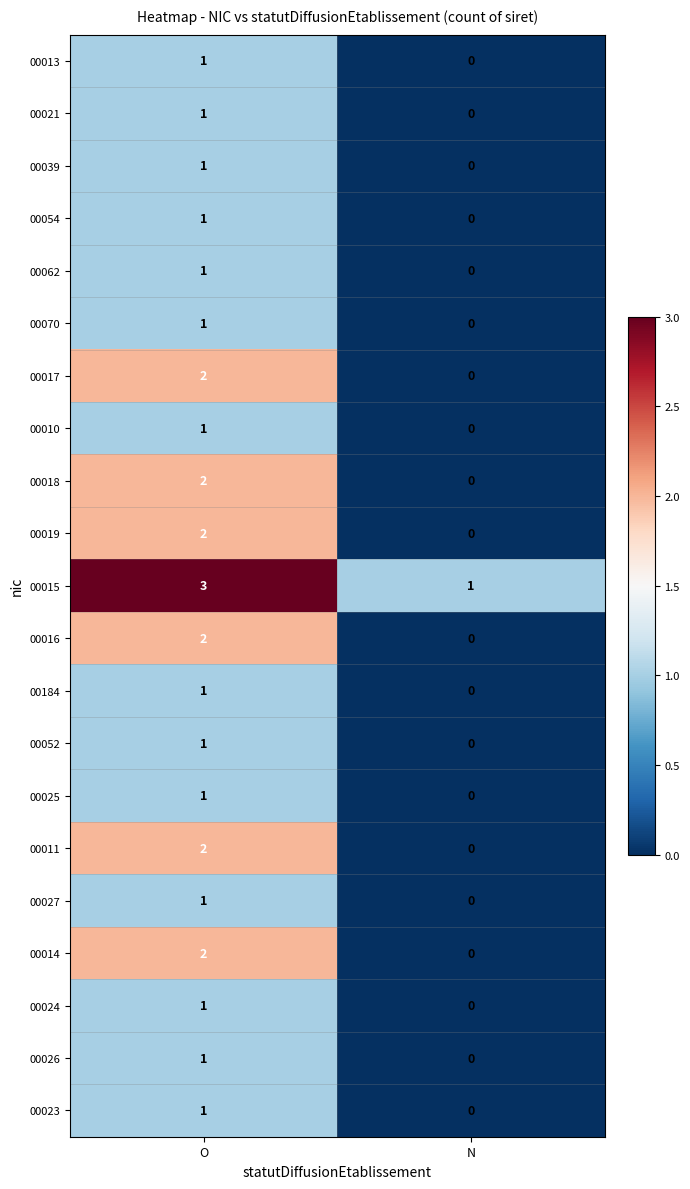

List the labels in order of 00024 value, largest first.

O, N